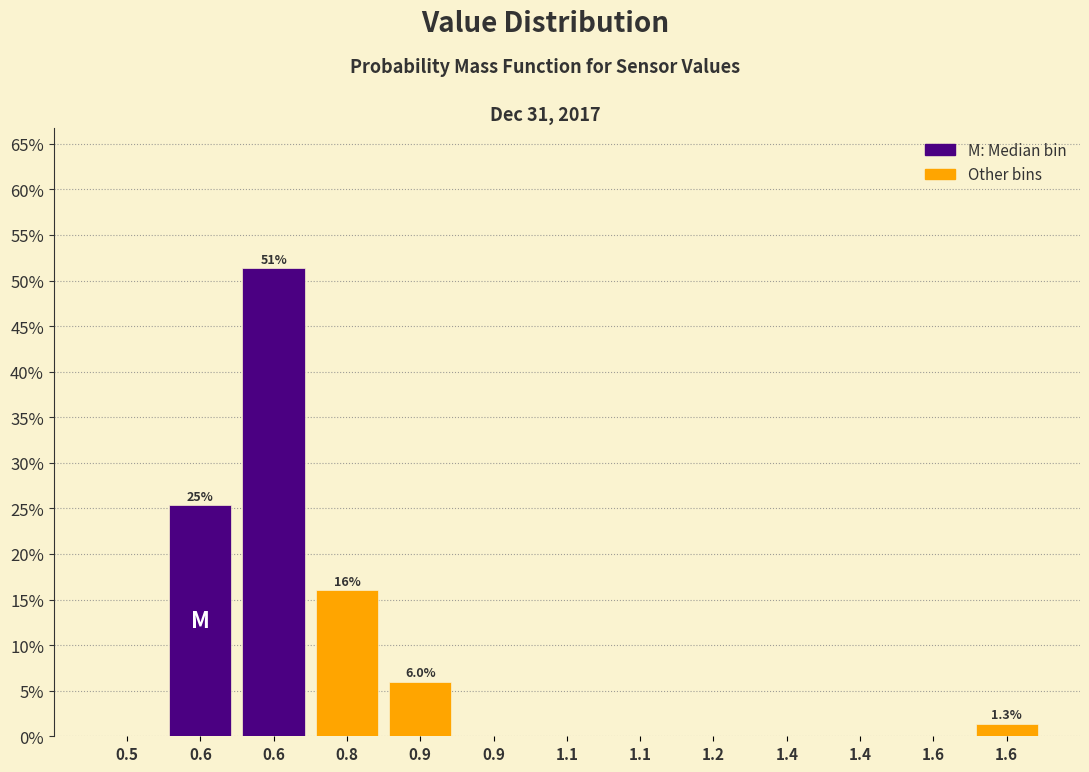

Count the number of categories in the chart.

13